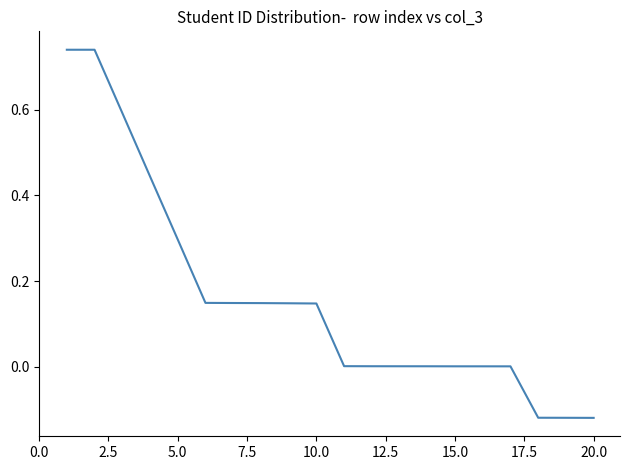

What is the difference between the maximum and minimum values?

0.9